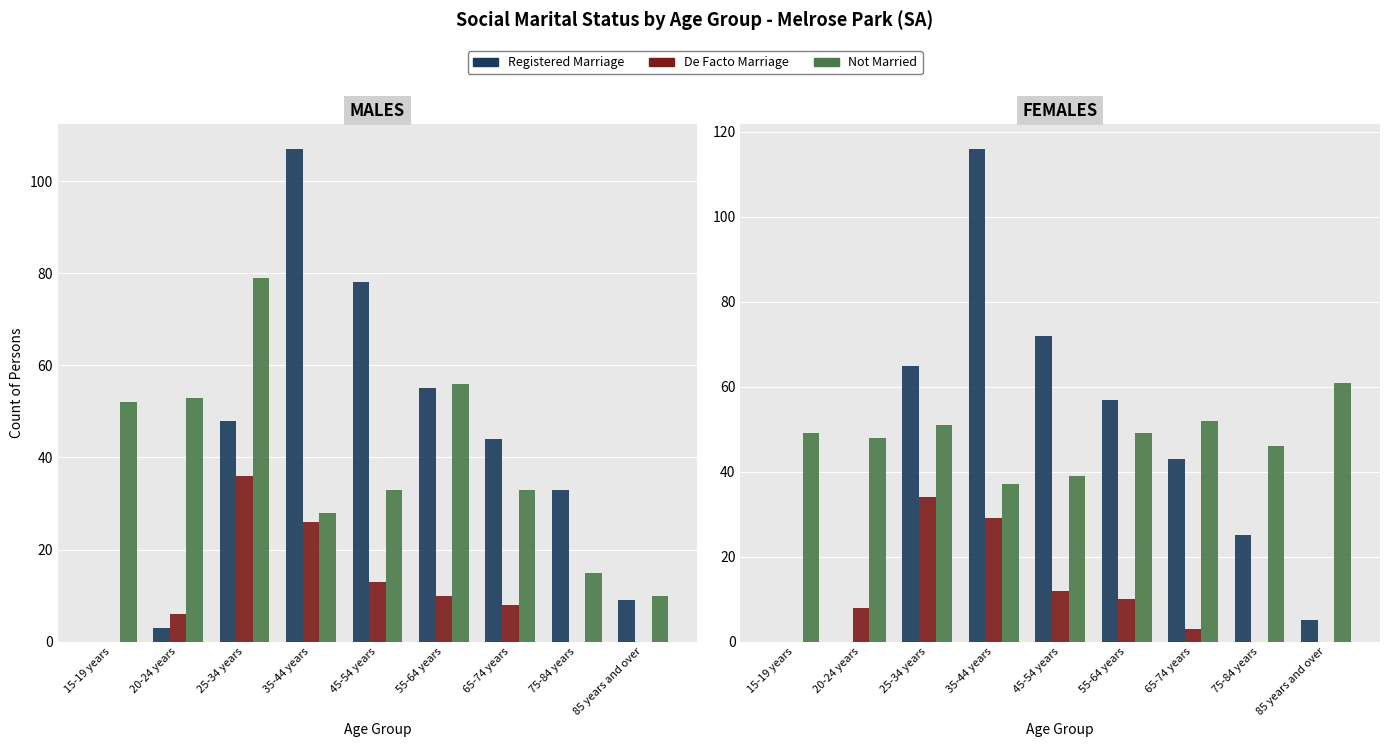

How many data points in Not Married are above 49?

3